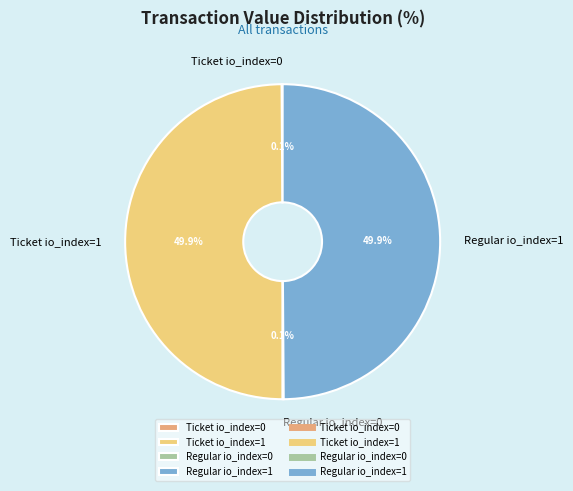

To the nearest percent, what percentage of the pie is Regular io_index=1?

50%